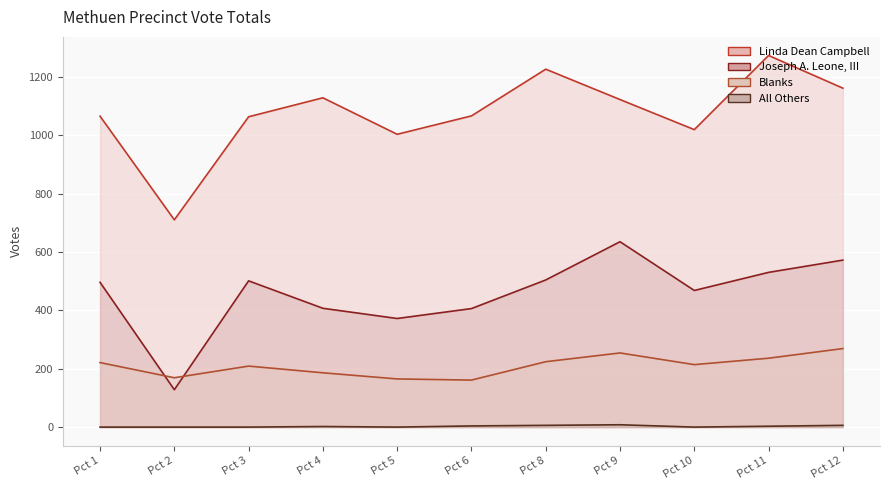

At which label does Blanks reach its peak?

Pct 12